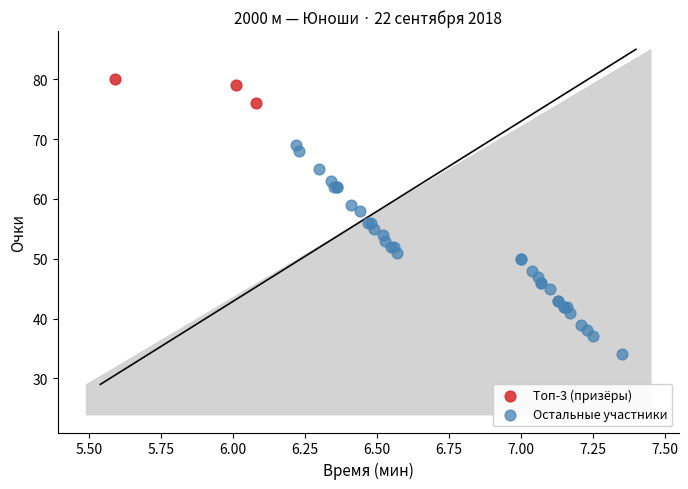

Which series contains the highest Y value?

Топ-3 (призёры)